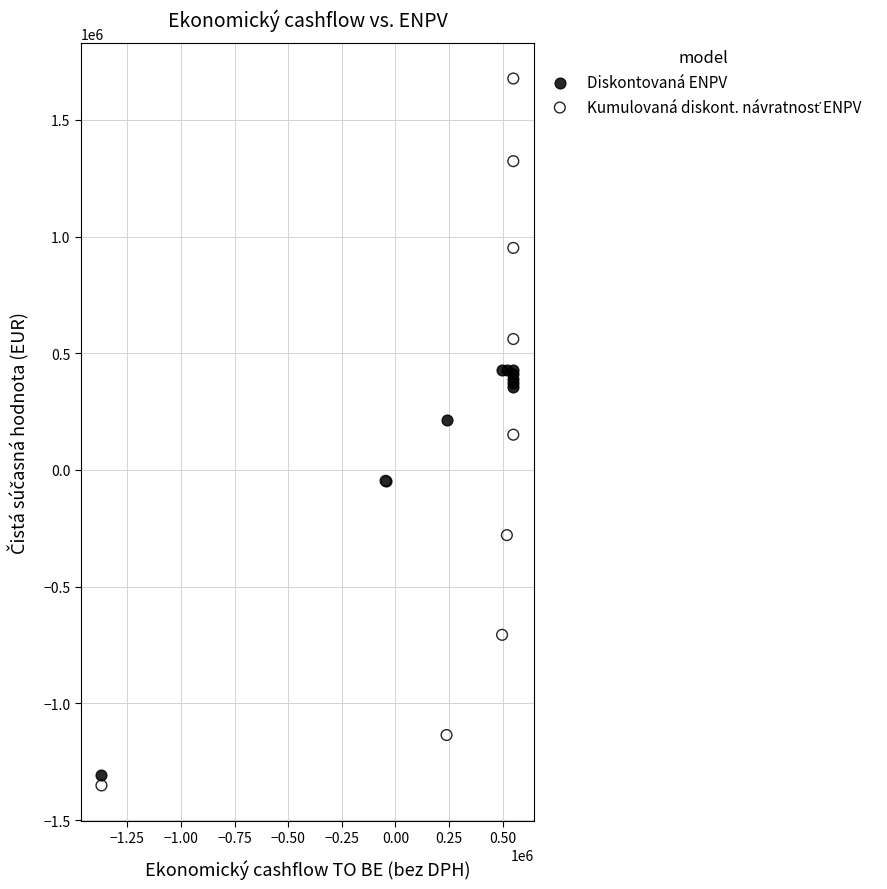

What is the X range (max minus min) for the scatter plot?

1919417.6